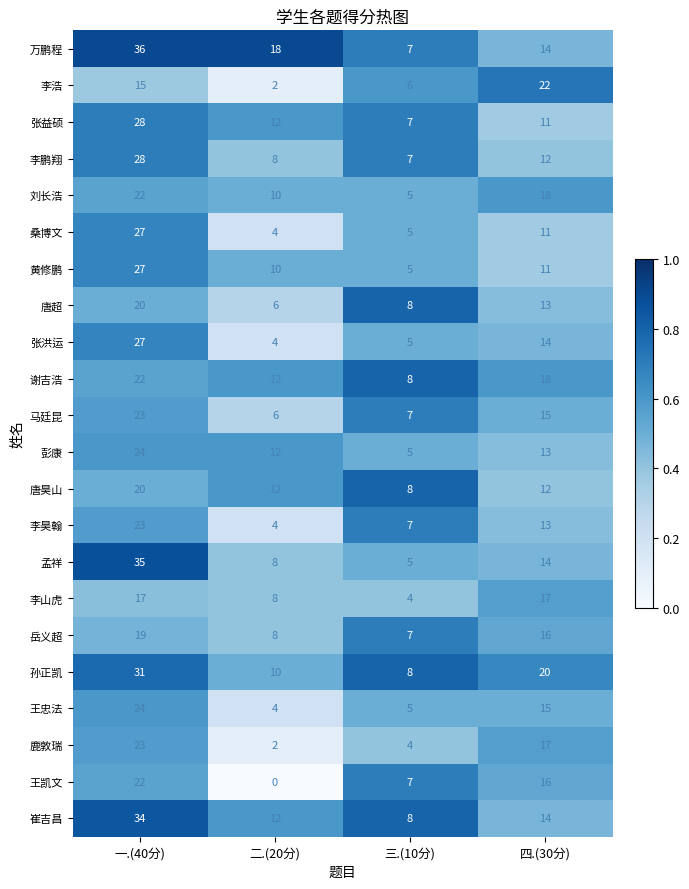

List the labels in order of 黄修鹏 value, smallest first.

三.(10分), 二.(20分), 四.(30分), 一.(40分)